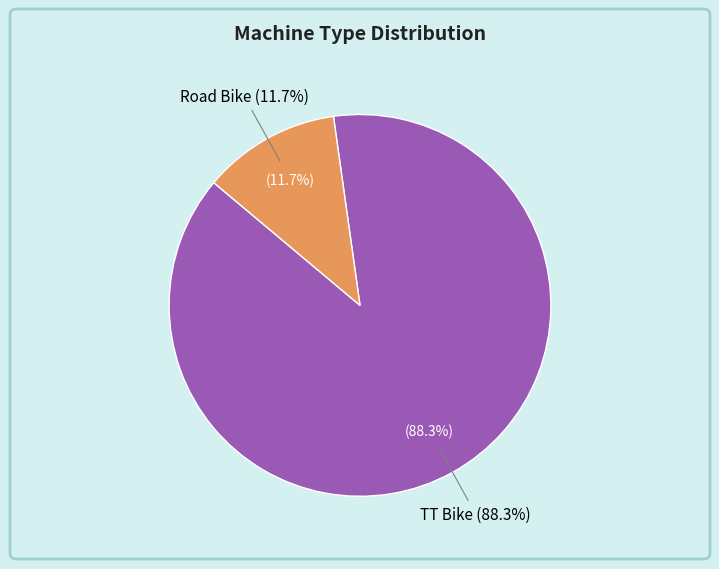

How many segments does this pie chart have?

2